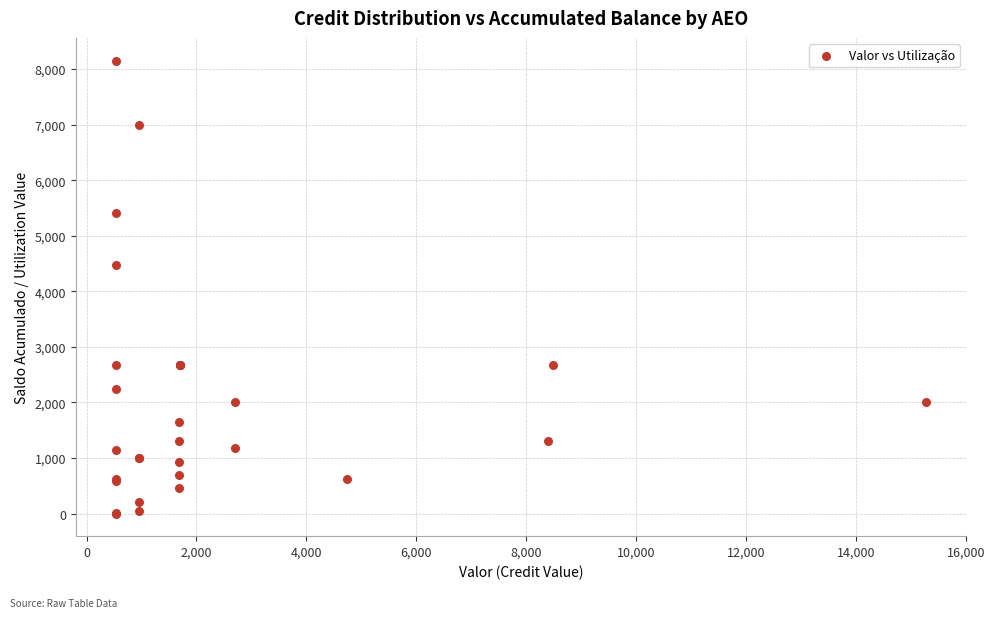

What Y value in the scatter plot is closest to 4076?

4479.9